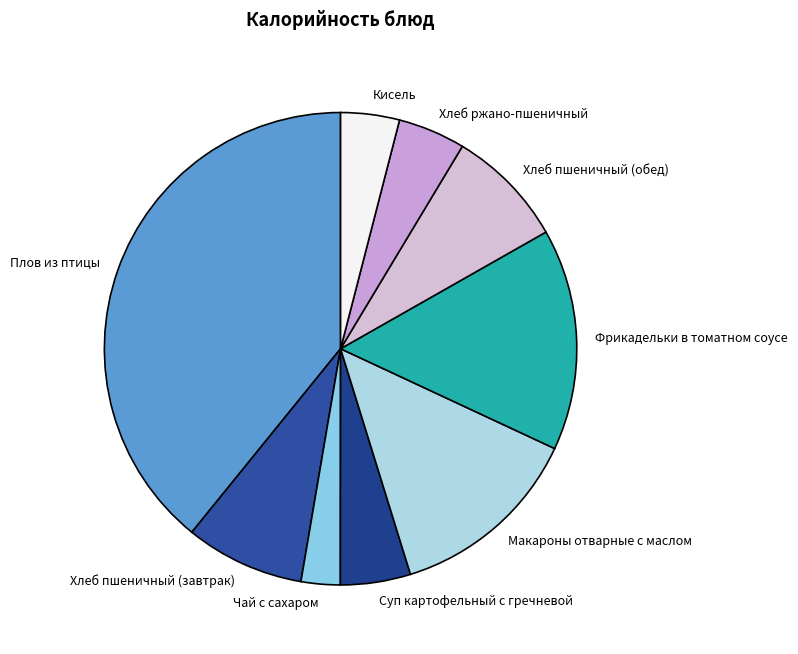

The Хлеб пшеничный (обед) slice represents 19% of the pie. True or false?

False